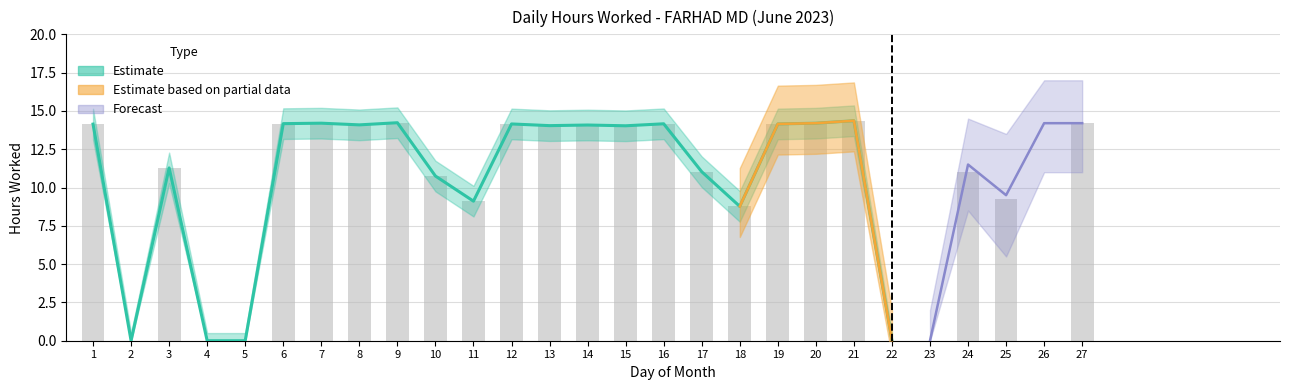

Rank the categories by value from highest to lowest.

21, 9, 7, 20, 27, 6, 16, 12, 19, 1, 8, 14, 13, 15, 3, 17, 24, 10, 25, 11, 18, 2, 4, 5, 22, 23, 26